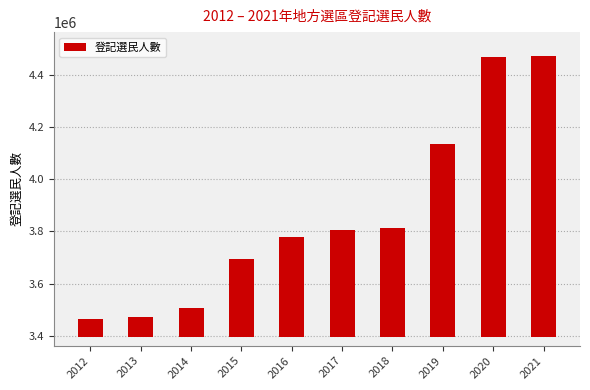

At which category does the chart reach its peak across all series?

2021